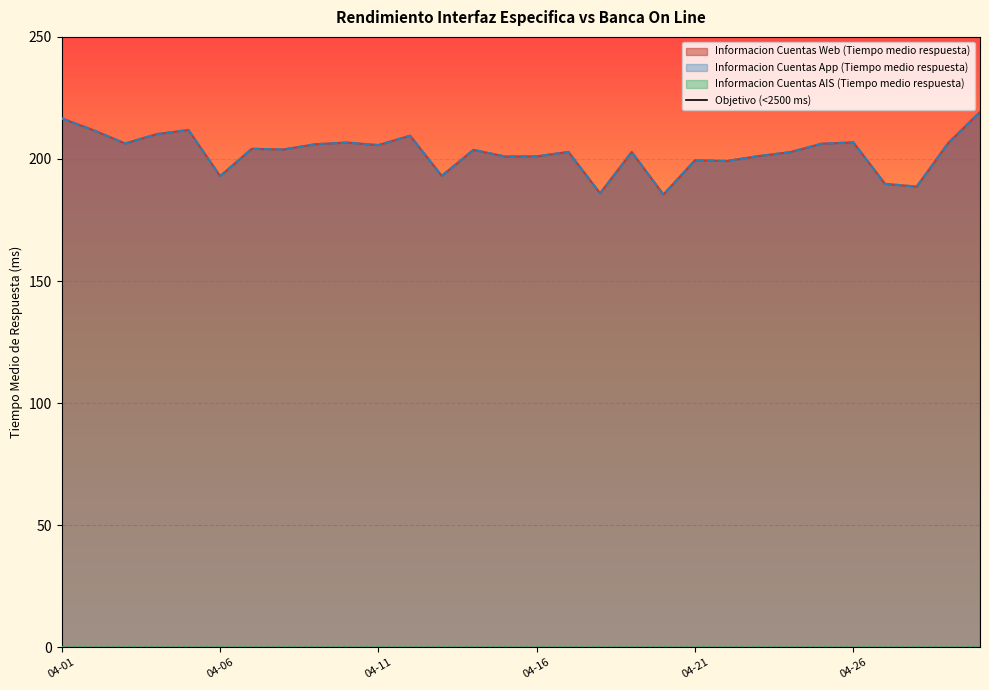

How many data points does each series have?

30